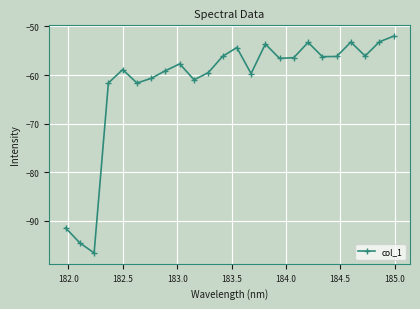

What is the difference between the second highest and minimum values?

43.4